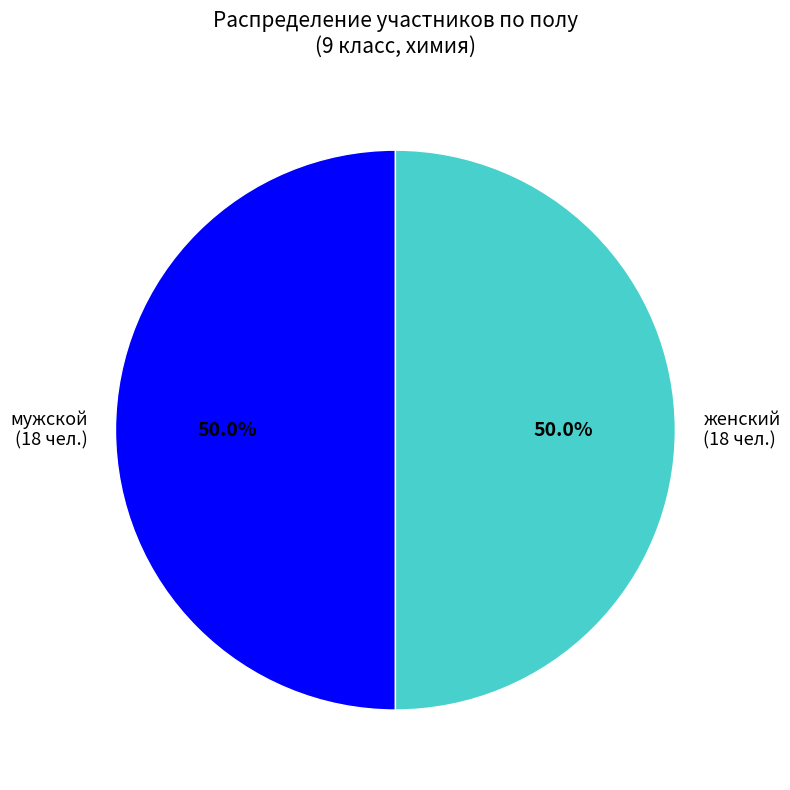

What is the ratio of the value at женский to the value at мужской?

1.0